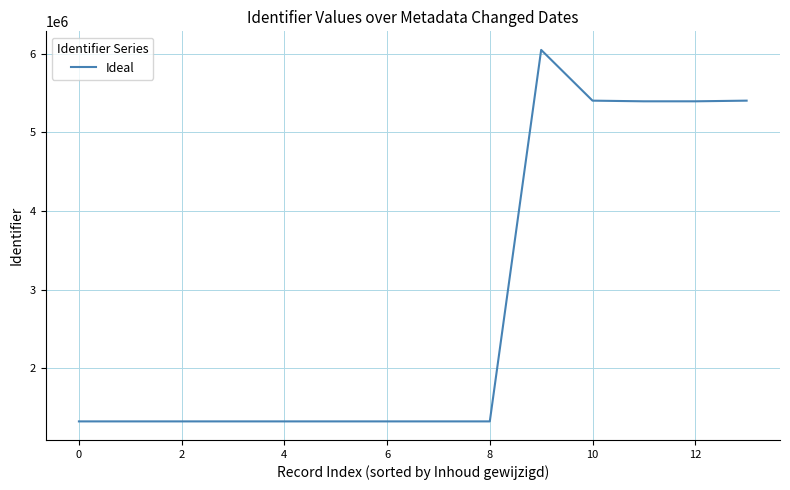

What is the maximum value shown in the chart?

6050662